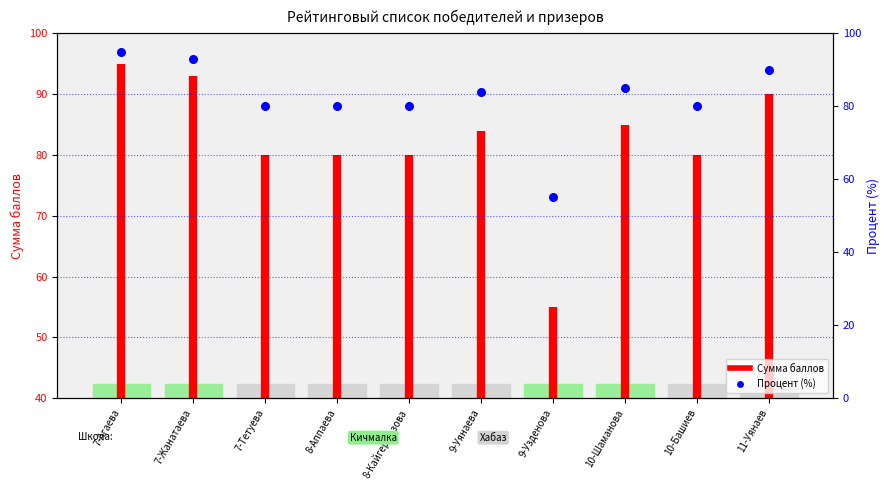

Which has a higher value, 9-Уянаева or 7-Жанатаева?

7-Жанатаева